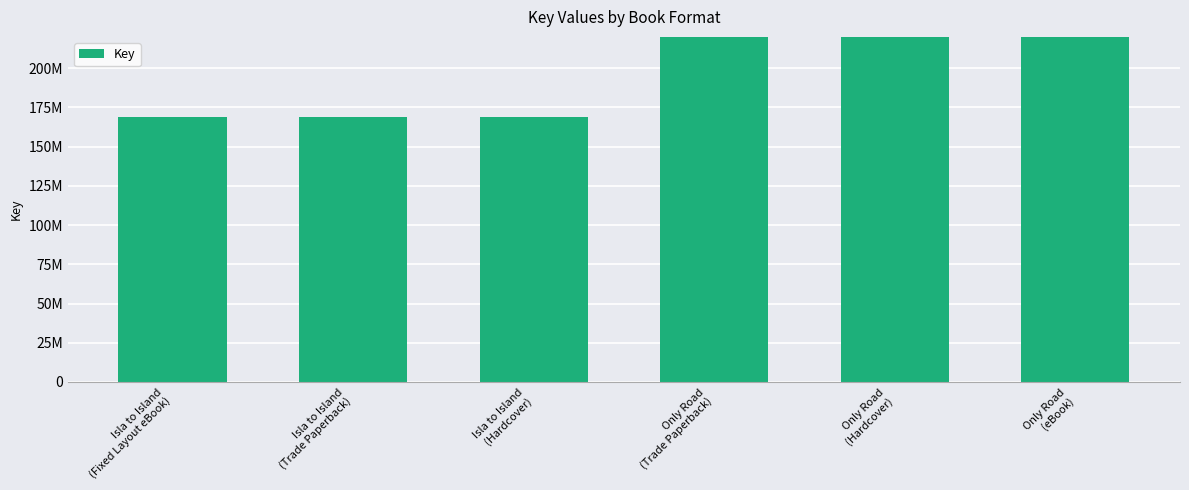

What is the value of the 1st bar from the left?

168875642